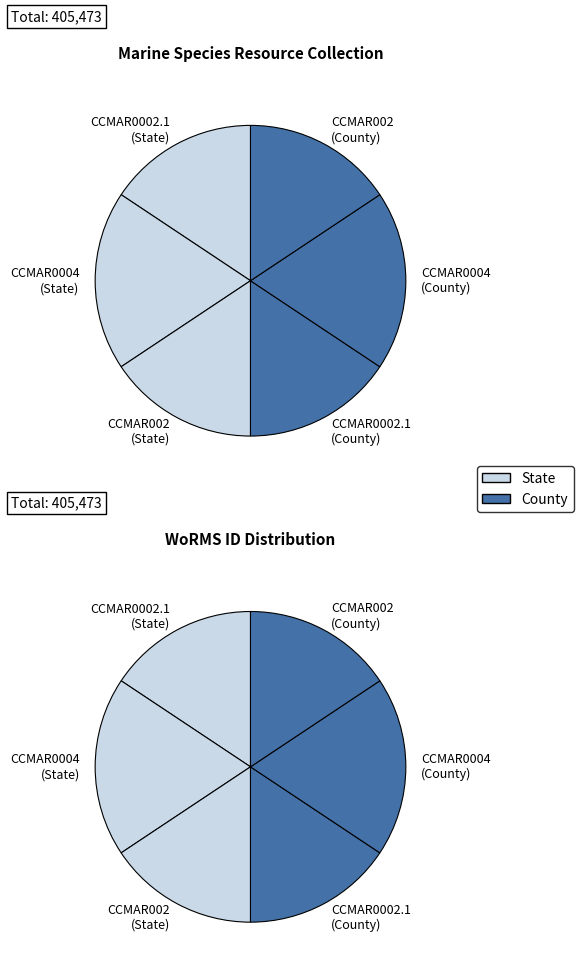

The CCMAR002 slice represents 20% of the pie. True or false?

False